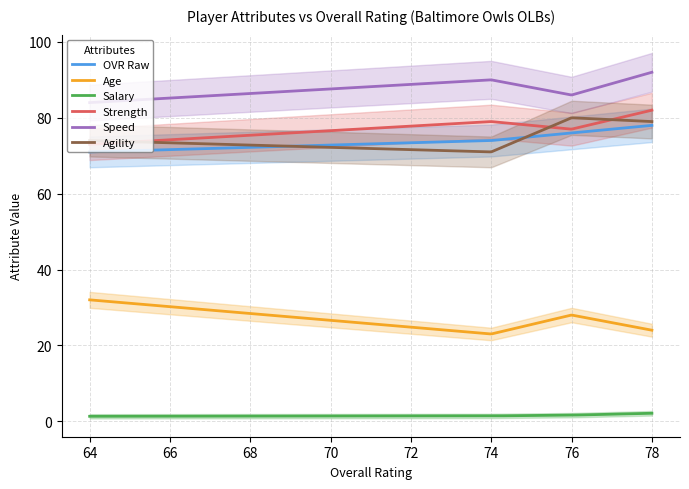

True or false: Age and Salary intersect in this chart.

False